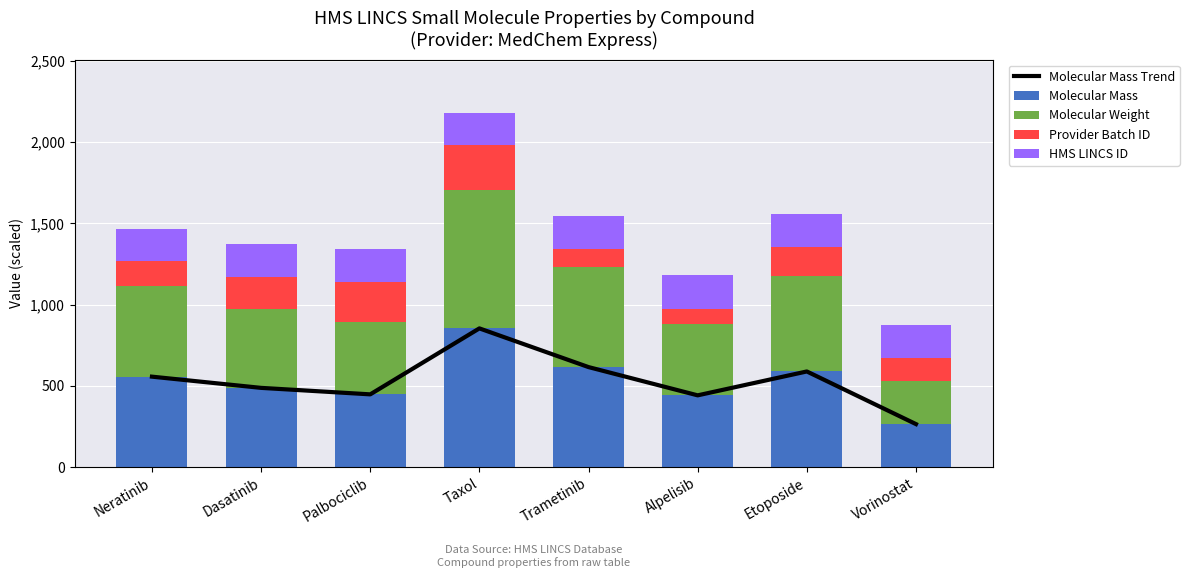

The Molecular Weight series shows 824.3 at Neratinib. True or false?

False